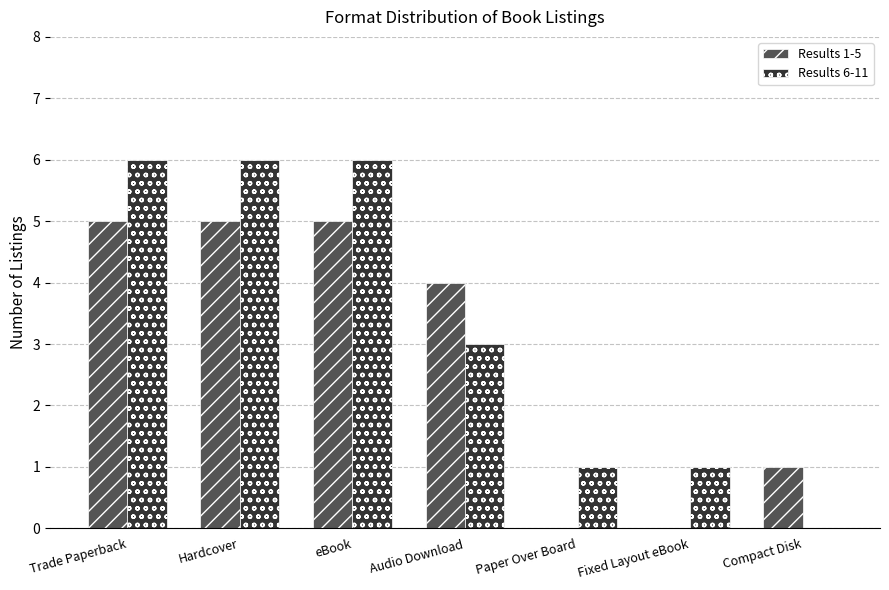

The value of Results 6-11 at Fixed Layout eBook is 2. True or false?

False